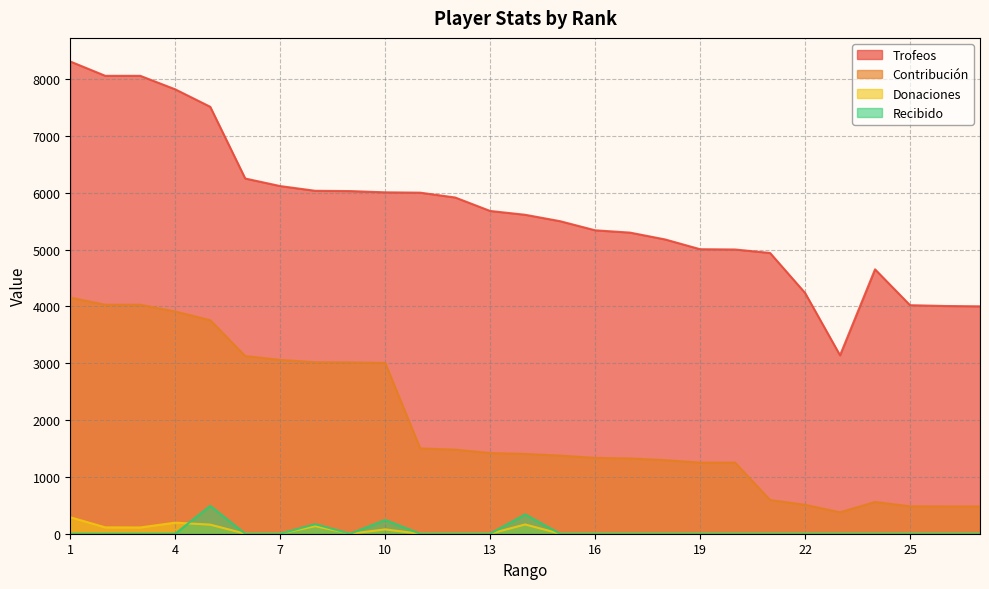

True or false: Donaciones and Contribución intersect in this chart.

False